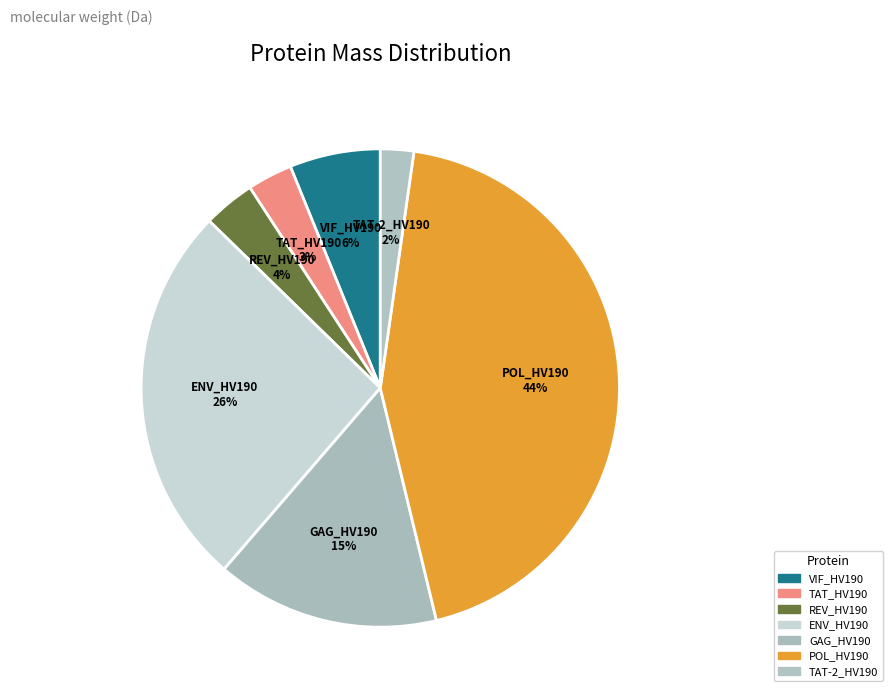

To the nearest percent, what percentage of the pie is REV_HV190?

4%